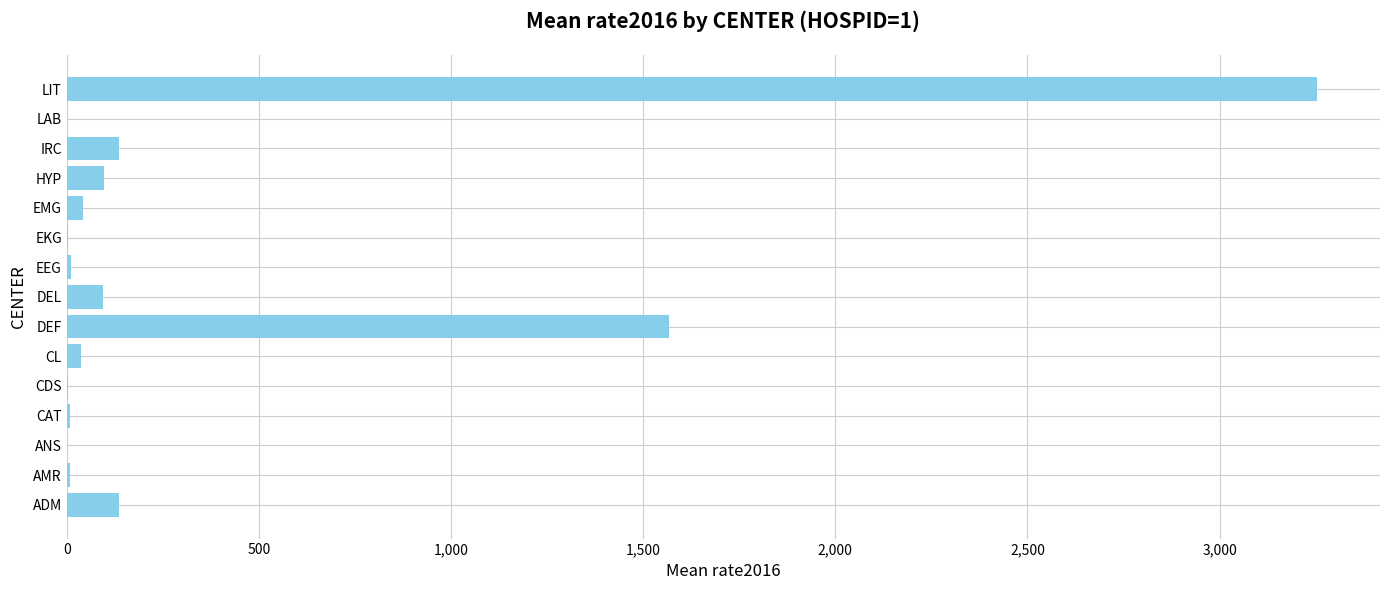

Between IRC and AMR, which is larger?

IRC